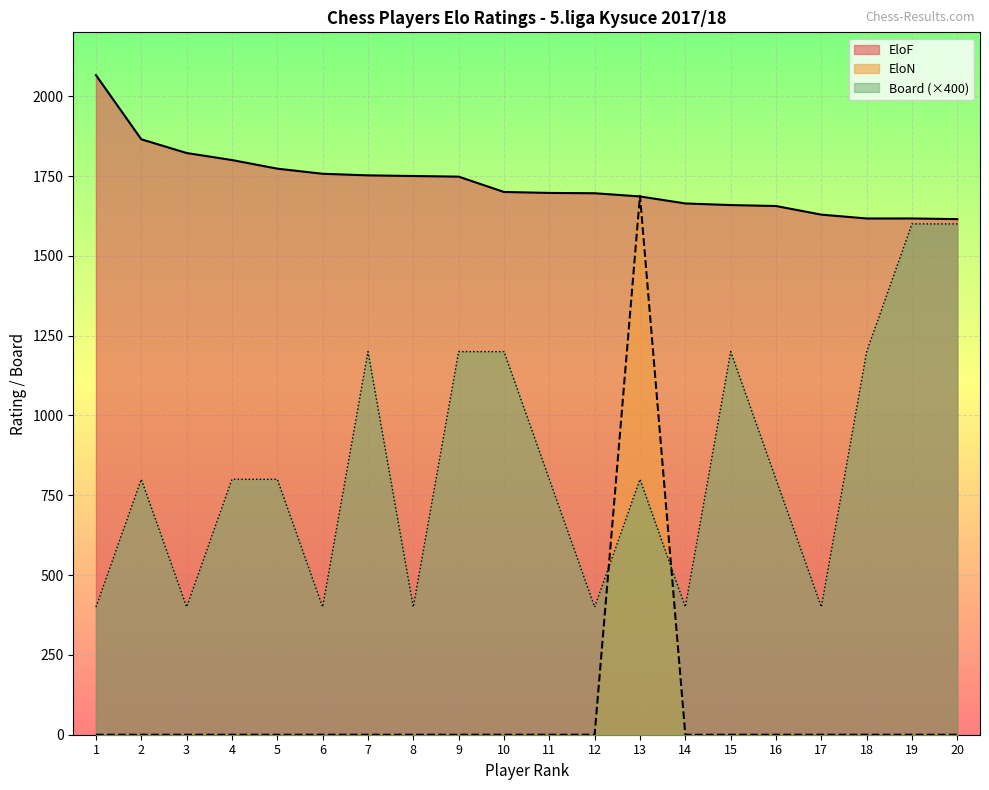

Which series has the largest total across all categories?

EloF